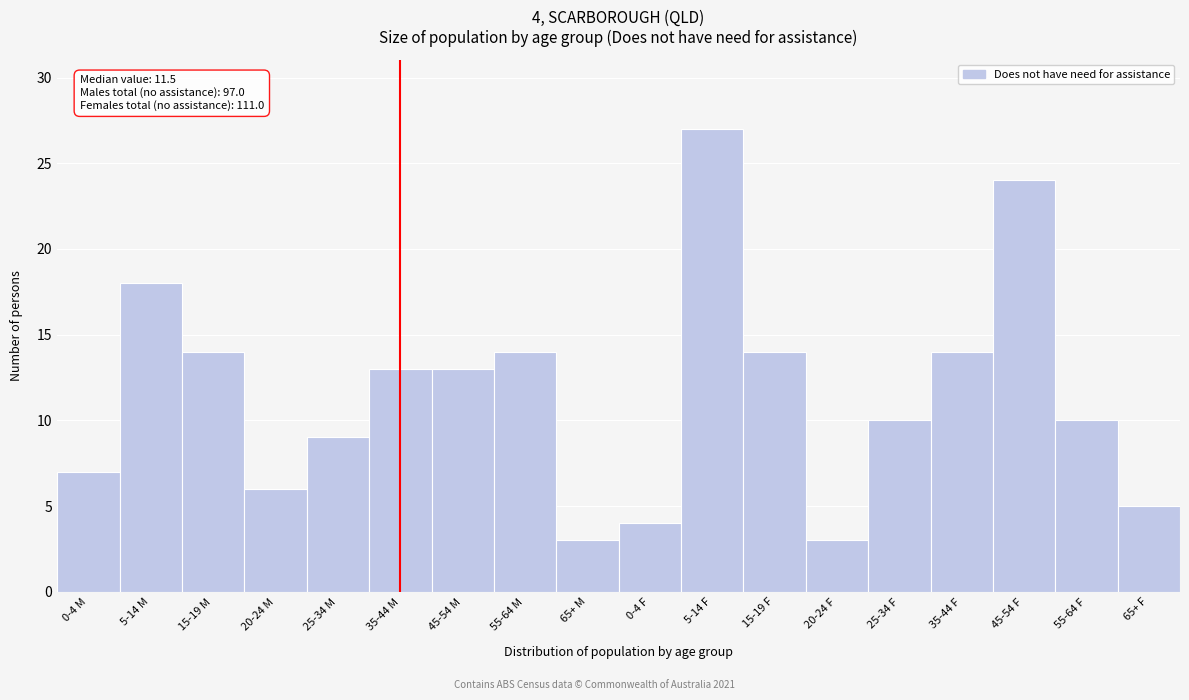

Reading left to right, list all the values displayed in this chart.

7	18	14	6	9	13	13	14	3	4	27	14	3	10	14	24	10	5